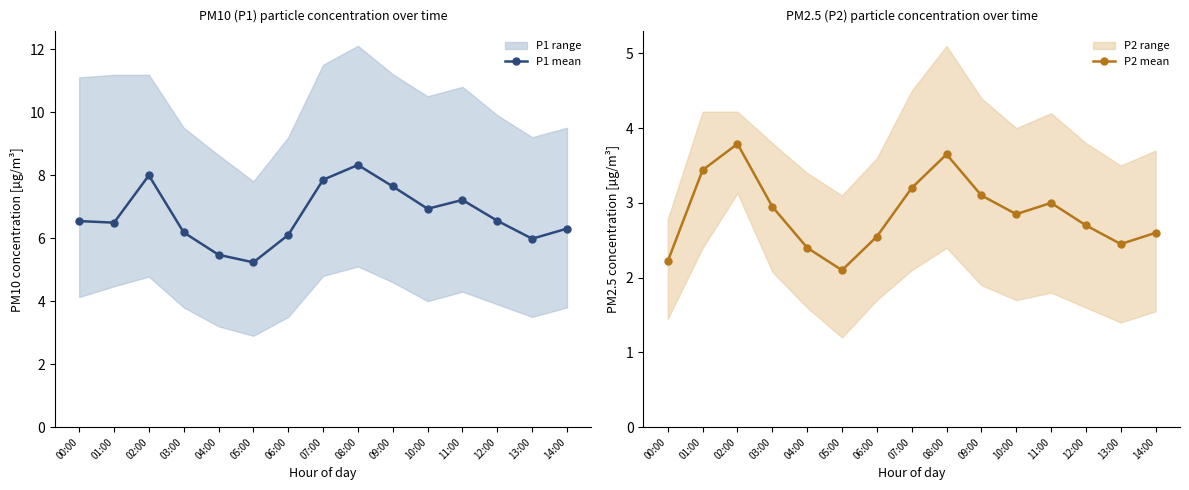

List the series in order of their overall mean, lowest first.

P2 mean, P1 mean